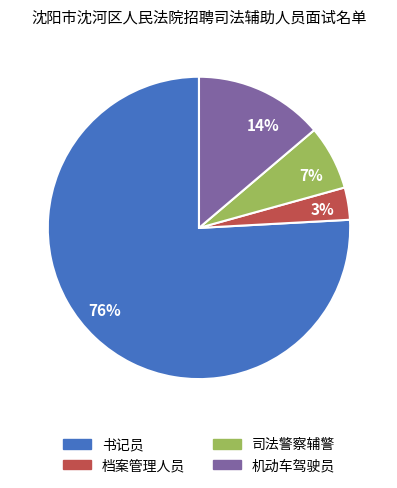

To the nearest percent, what is the average slice percentage?

25%